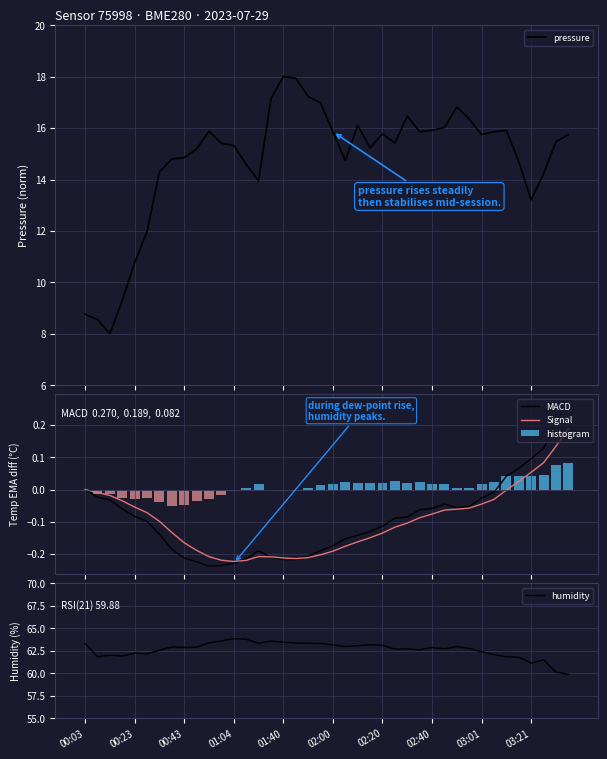

Which series has the widest spread of values?

pressure